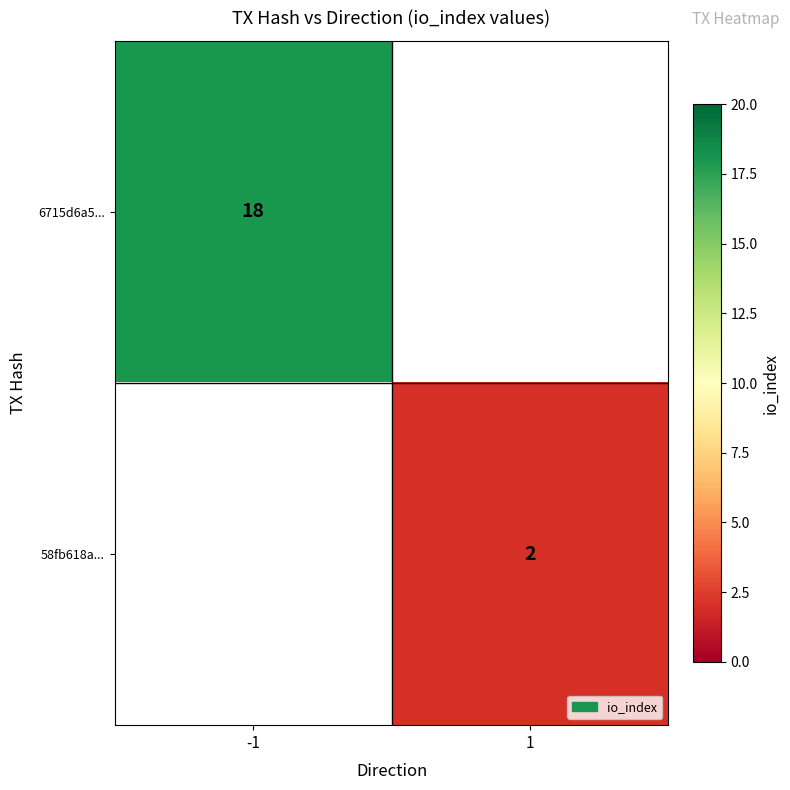

How many categories are shown in the chart?

2